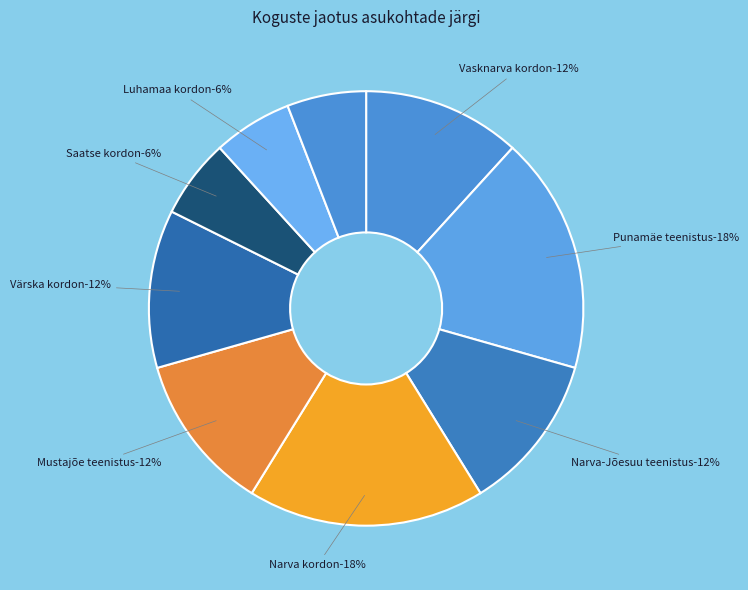

To the nearest percent, what percentage of the pie is Punamäe teenistus?

18%